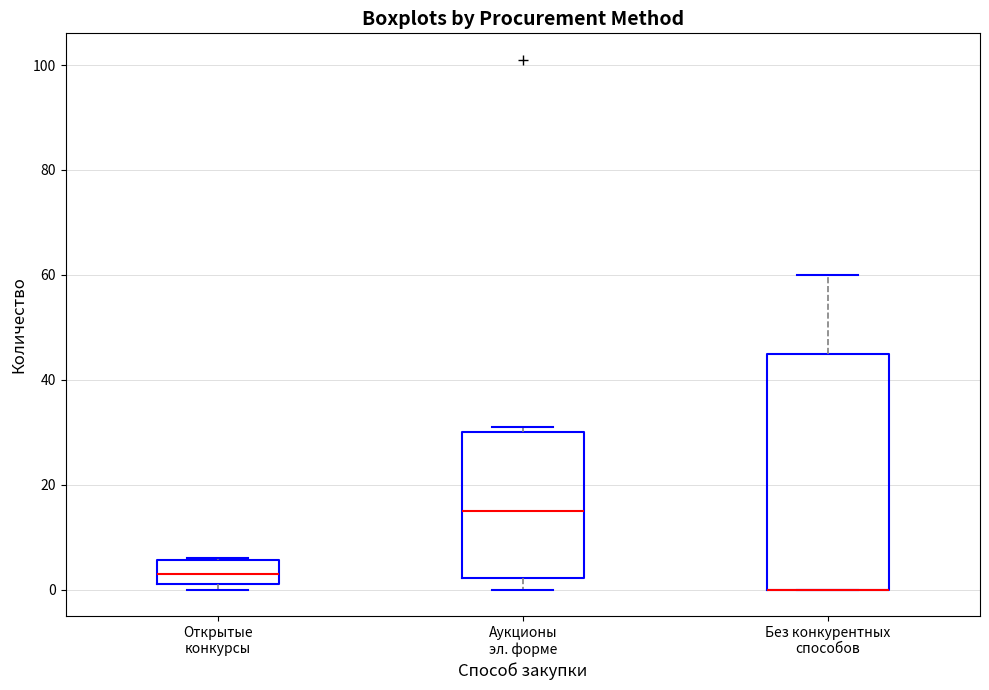

Where is the upper edge of the box for Без конкурентных способов on the y-axis? The values are not printed on the chart, so give them approximately, as read against the axis.

46